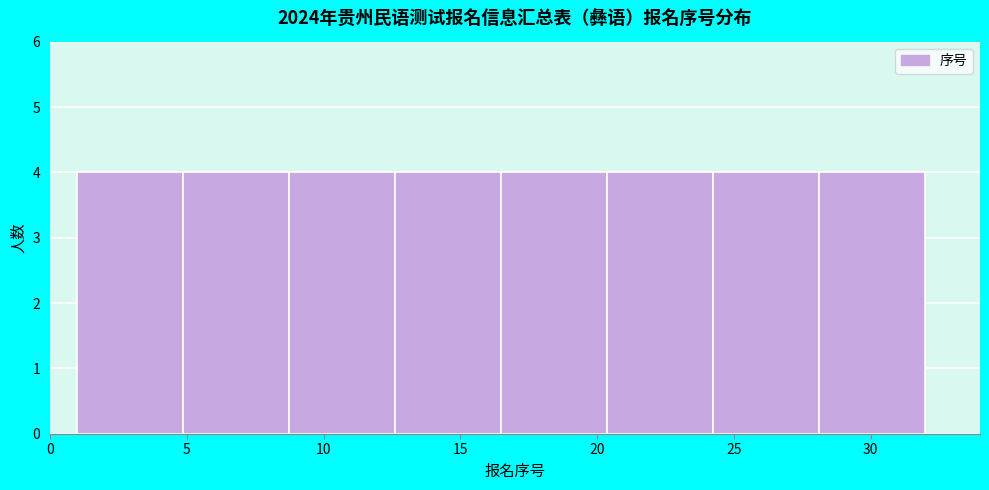

Reading left to right, transcribe this chart: for each bar, give the range it covers on the x-axis and its height. Neither the bar edges nor the heights are printed on the chart, so give them approximately, as read against the axes.

1.0 to 5.0: 4
5.0 to 9.0: 4
9.0 to 12.5: 4
12.5 to 16.5: 4
16.5 to 20.5: 4
20.5 to 24.5: 4
24.5 to 28.0: 4
28.0 to 32.0: 4